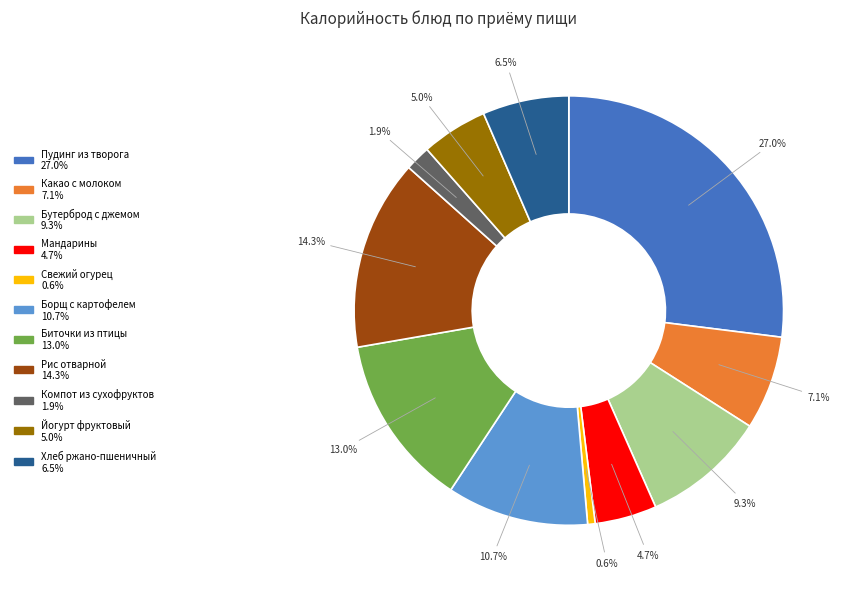

What is the smallest slice in the pie chart?

Свежий огурец